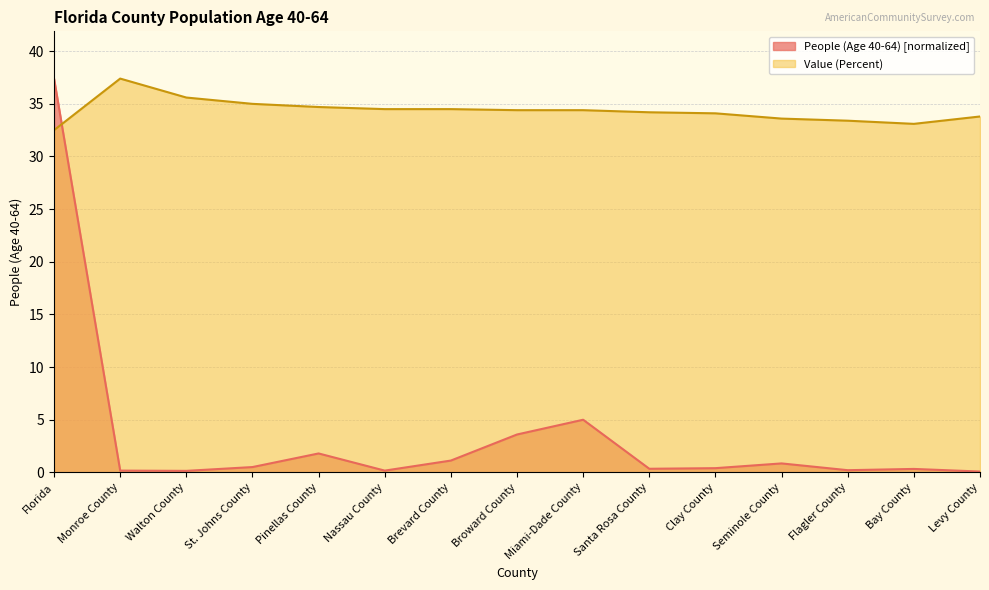

At which category is the sum across all series the highest?

Florida